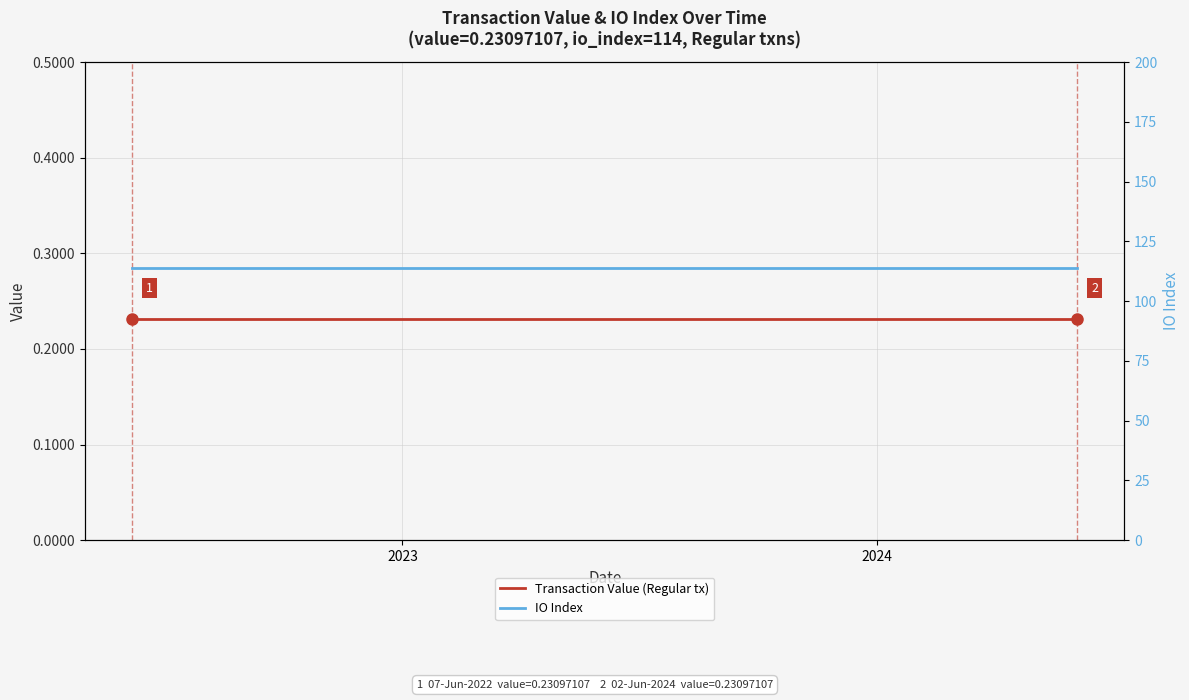

True or false: Transaction Value (Regular tx) has more than 0 interior local peaks.

False